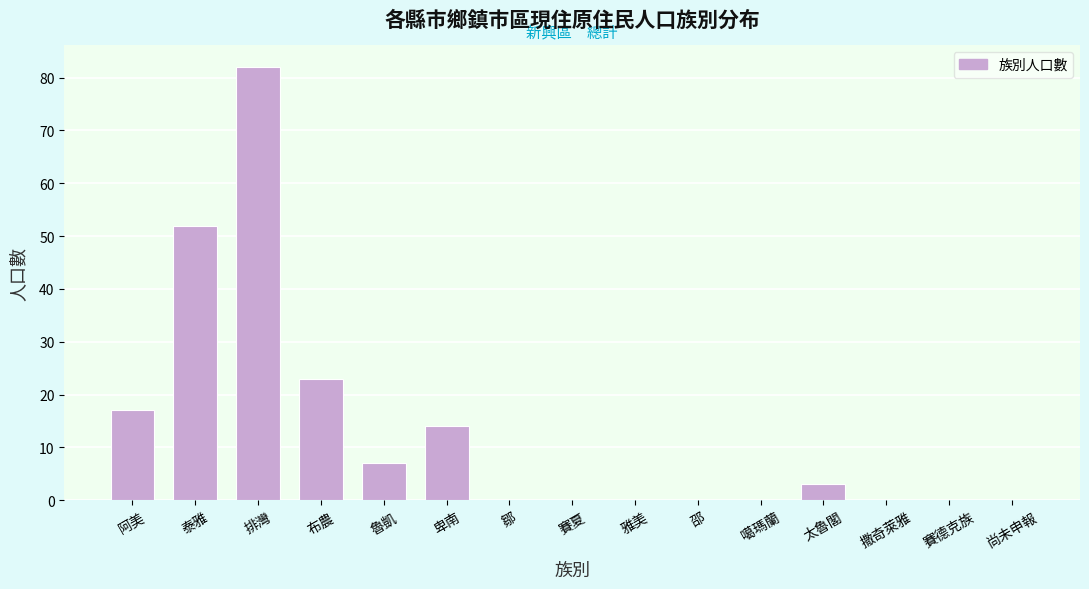

Reading left to right, extract all data points from this chart.

阿美=17	泰雅=52	排灣=82	布農=23	魯凱=7	卑南=14	鄒=0	賽夏=0	雅美=0	邵=0	噶瑪蘭=0	太魯閣=3	撒奇萊雅=0	賽德克族=0	尚未申報=0